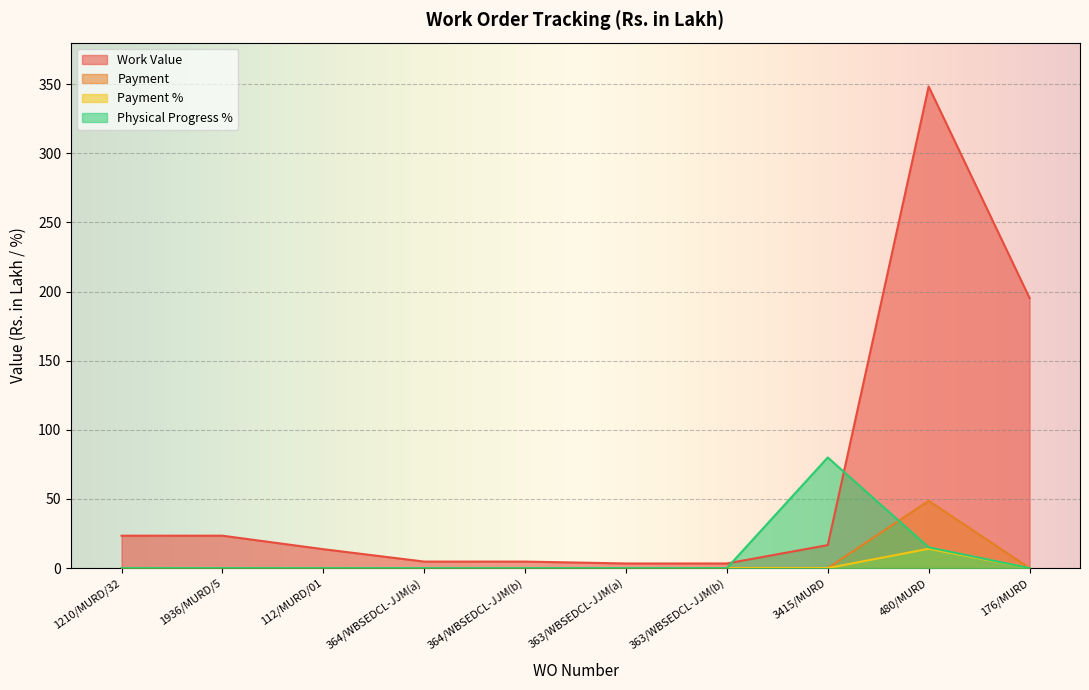

Which series changed the most between 364/WBSEDCL-JJM(b) and 363/WBSEDCL-JJM(a)?

Work Value